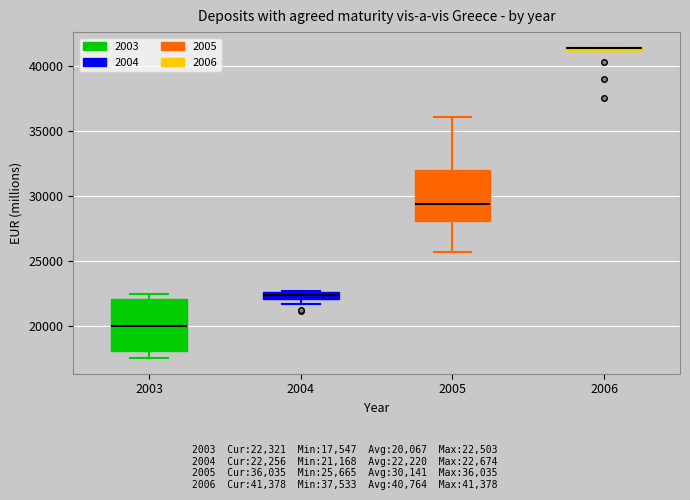

Where does the median line of the box at x = 2003 sit on the y-axis? The values are not printed on the chart, so give them approximately, as read against the axis.

20000